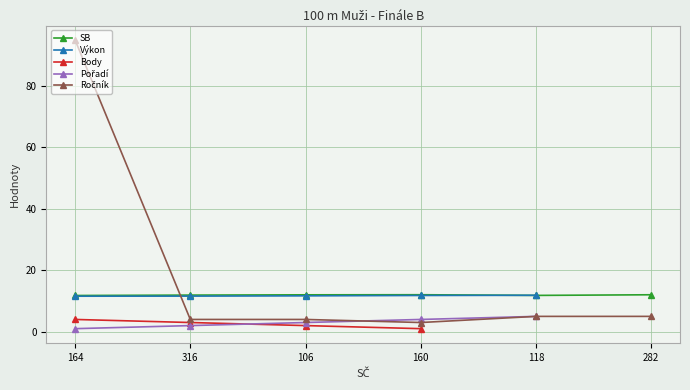

At which label does Body first exceed 2?

164